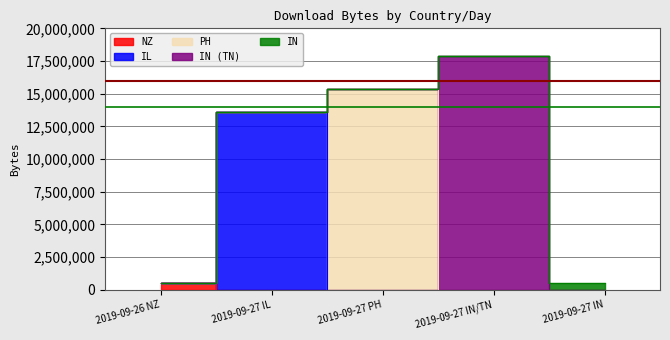

What is the sum of all IN values?

500421